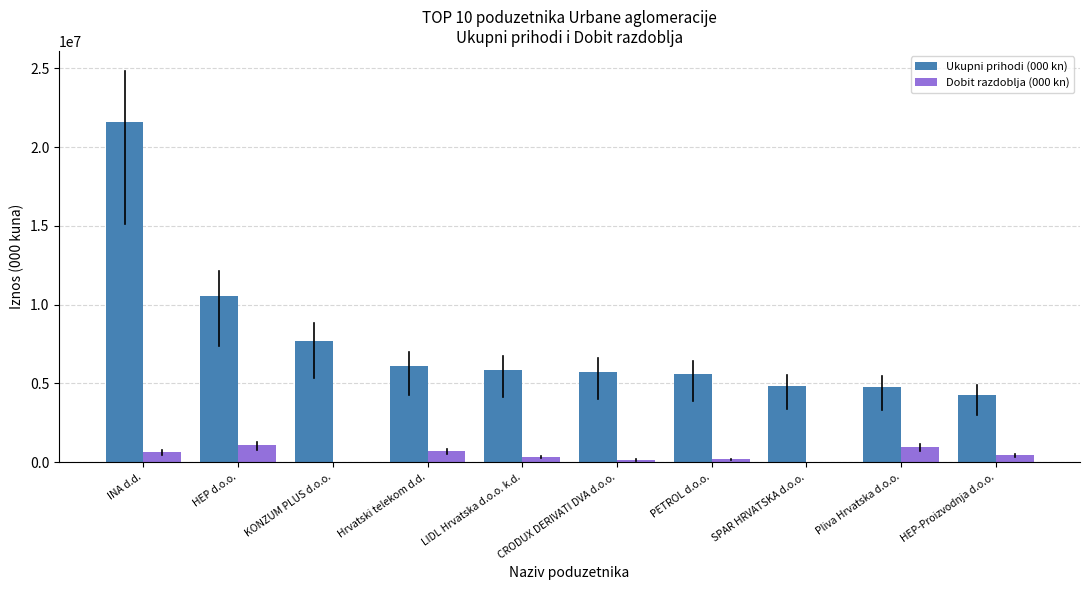

At which category is the sum across all series the highest?

INA d.d.